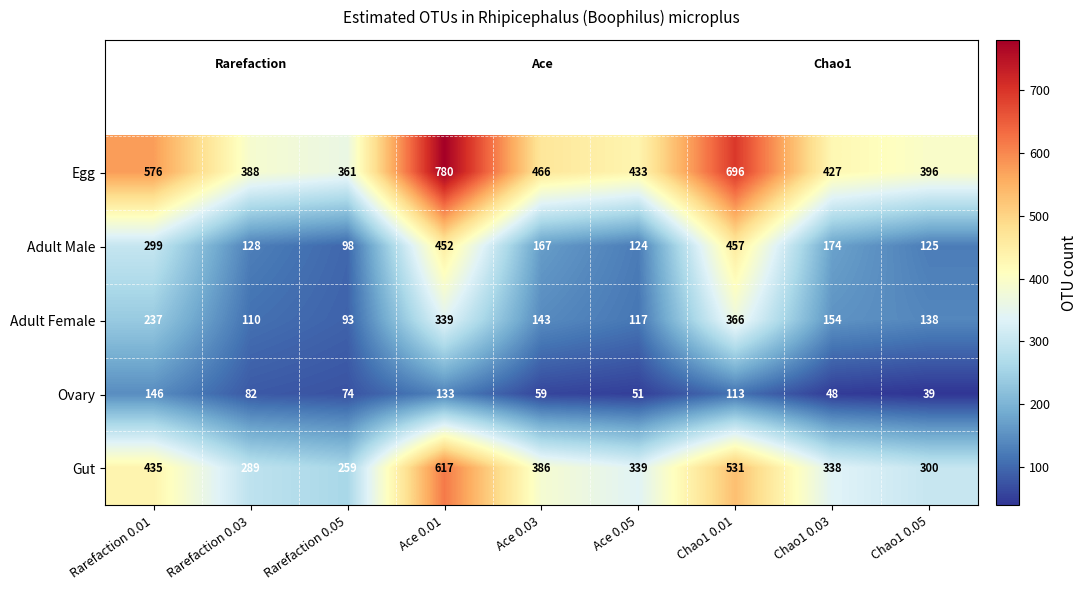

What is the spread (max minus min) of values at Rarefaction 0.03?

306